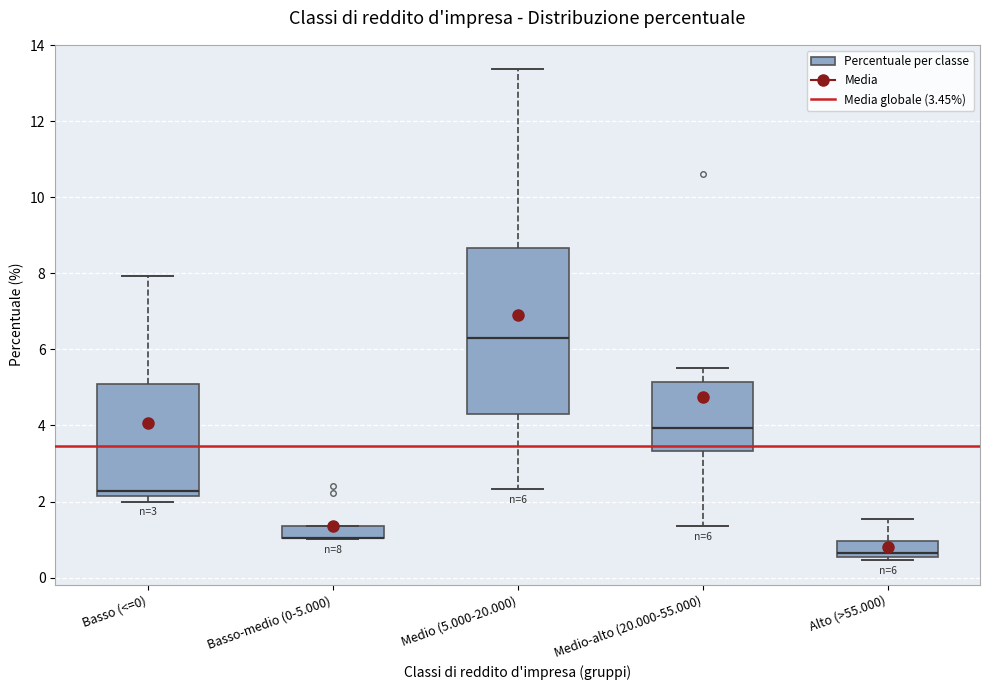

Comparing the boxes themselves (not the whiskers), which one is the tallest?

Medio (5.000-20.000)